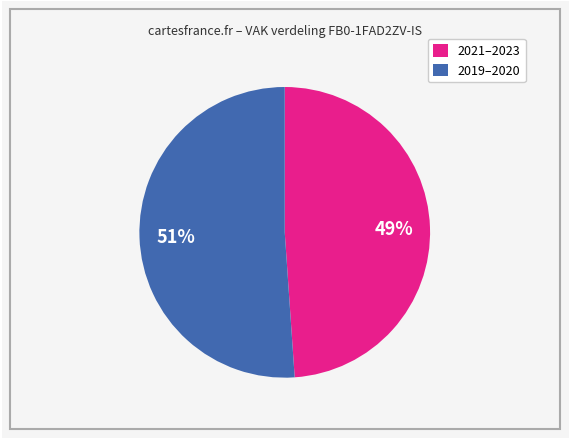

To the nearest percent, what is the average slice percentage?

50%